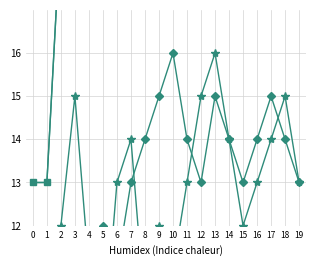

What is the value of the PERSONA MORAL point at the 17th from the left?

14